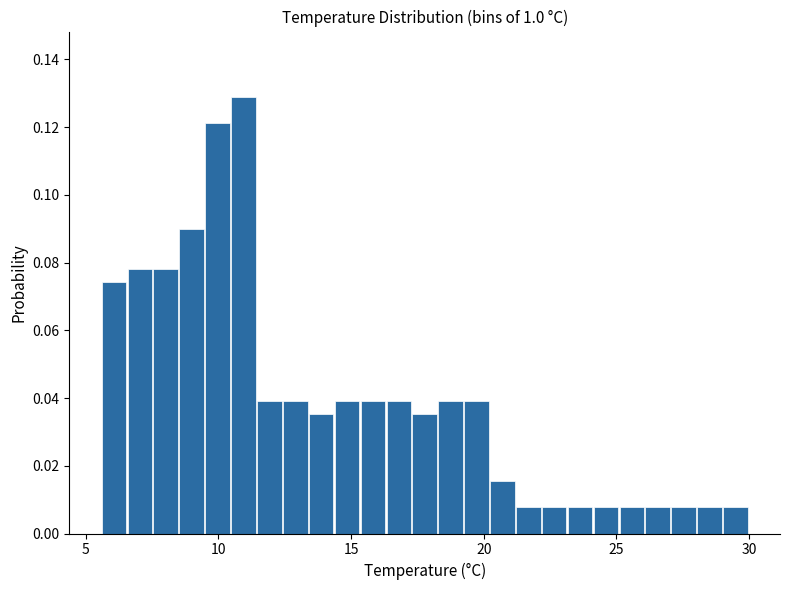

Read against the x-axis, roughly where is the centre of the tallest bar?

11.0